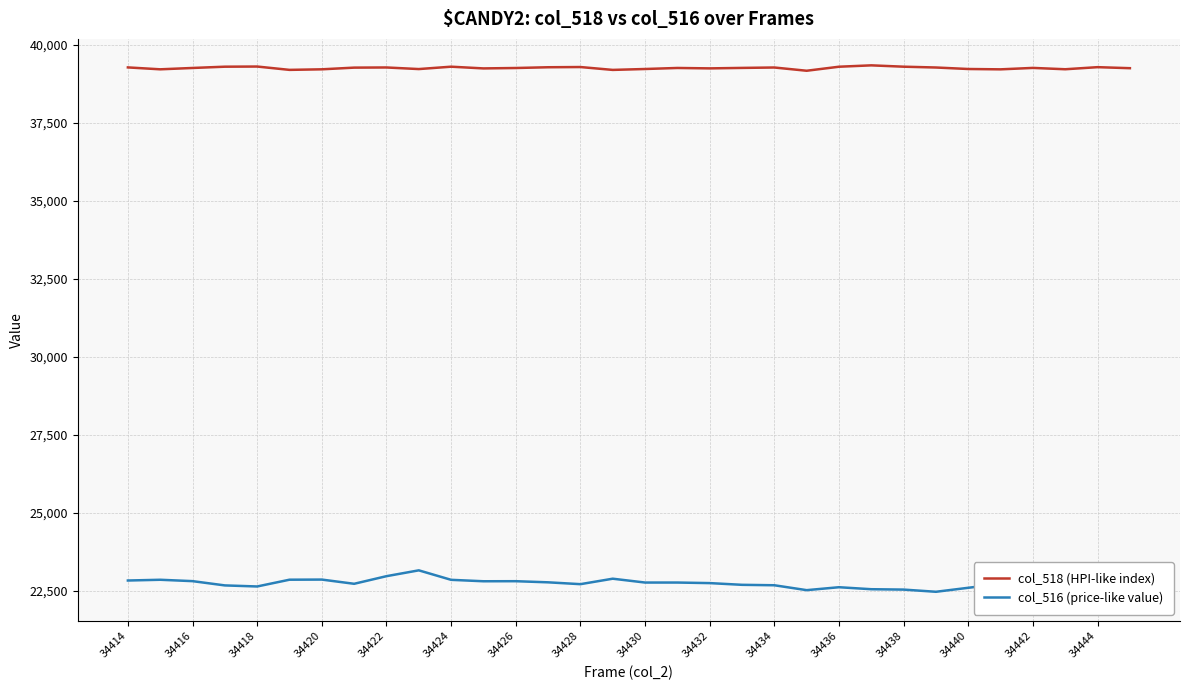

What is the sum of all col_516 (price-like value) values?

726845